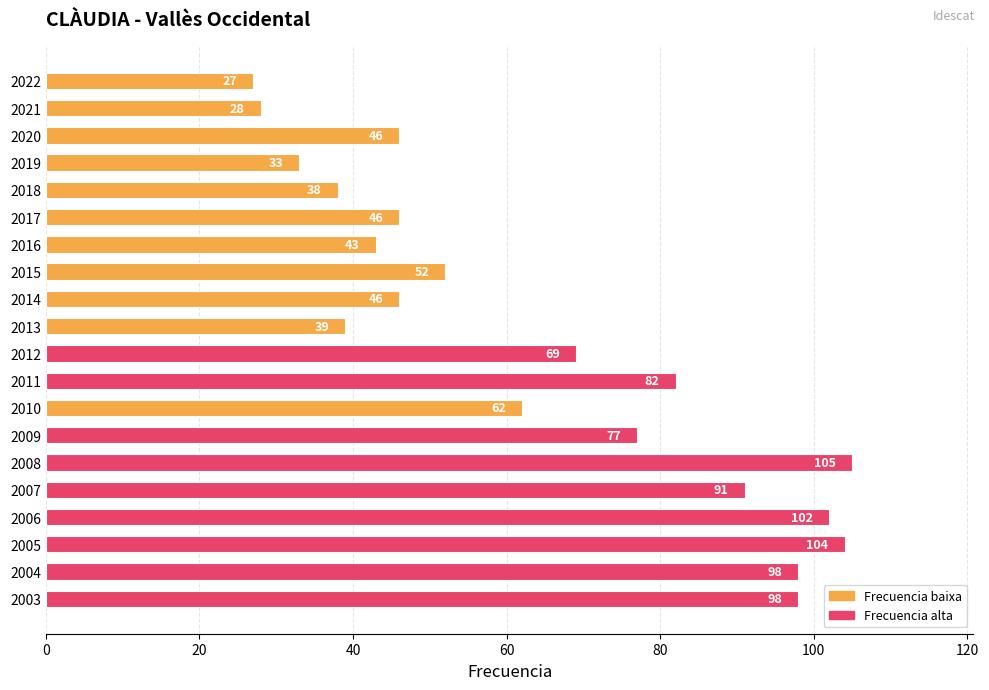

What is the value of the 1st bar from the top?

27